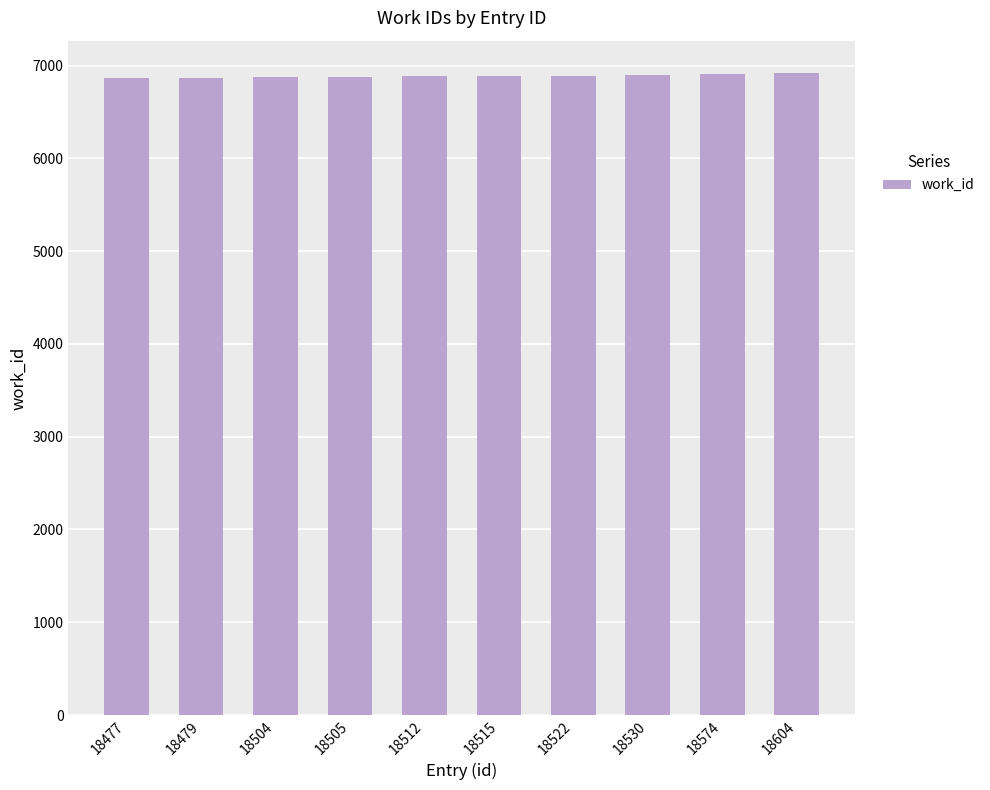

Read the value at 18512.

6882